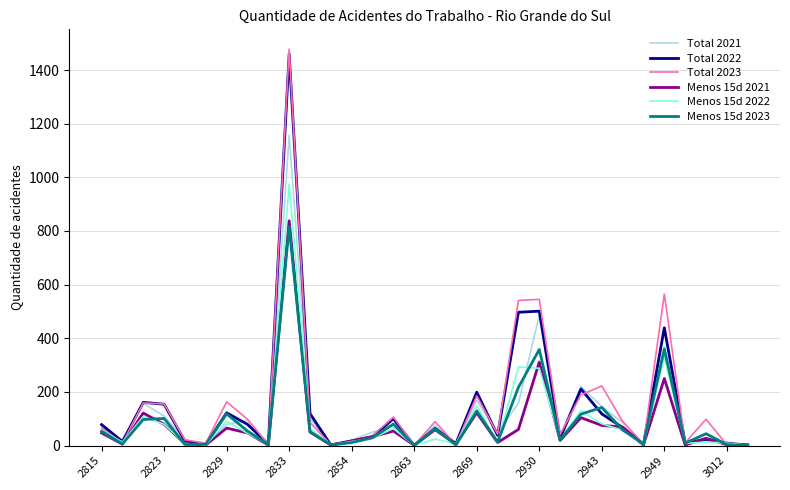

What is the greatest value displayed?

1478